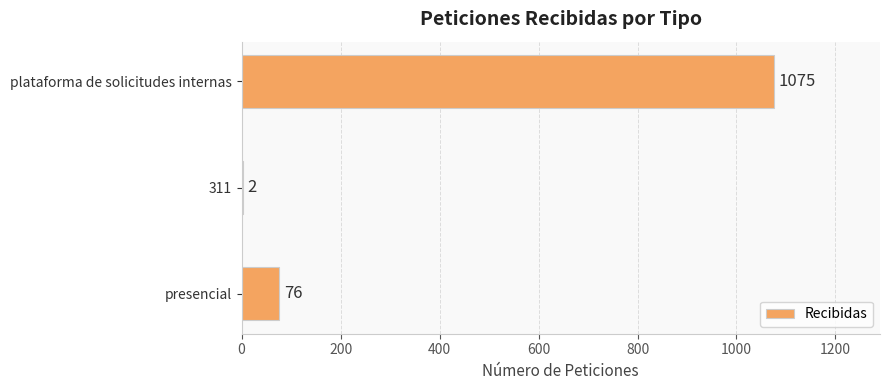

Reading top to bottom, what are all the values shown in this chart?

plataforma de solicitudes internas=1075	311=2	presencial=76